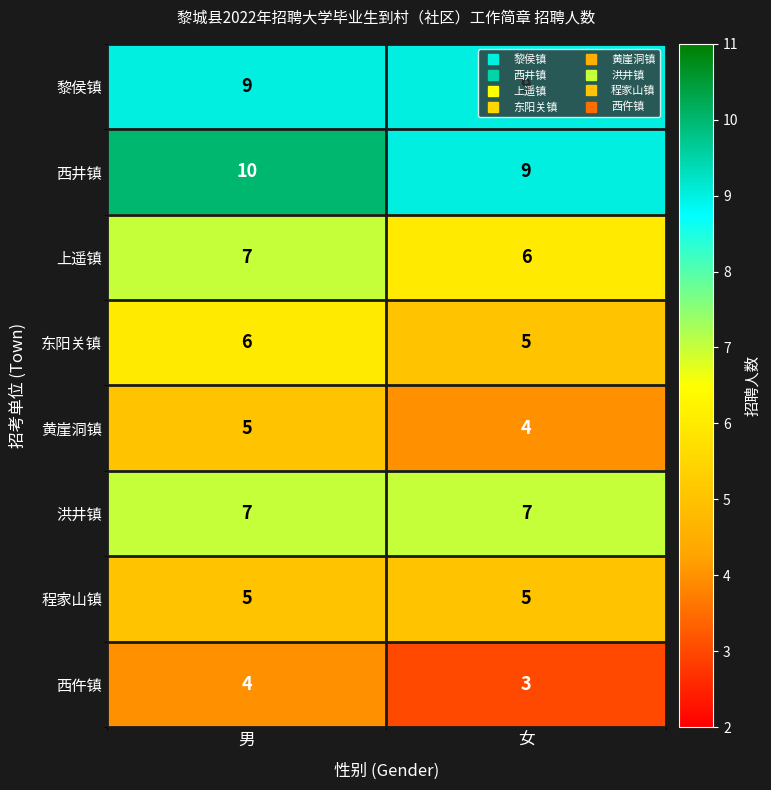

What value does the 黎侯镇 series have at 女?

9